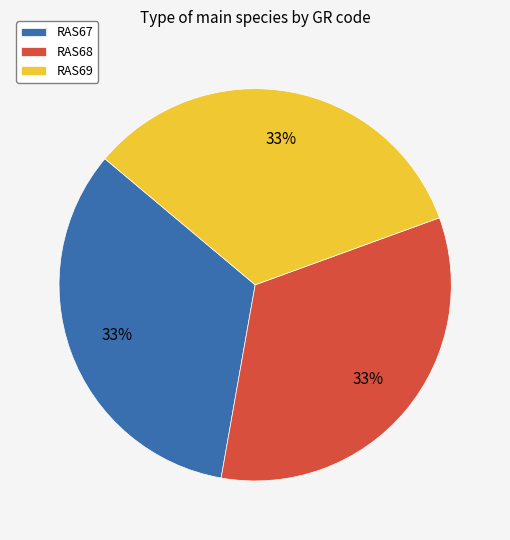

Is RAS67 the majority of the pie?

No